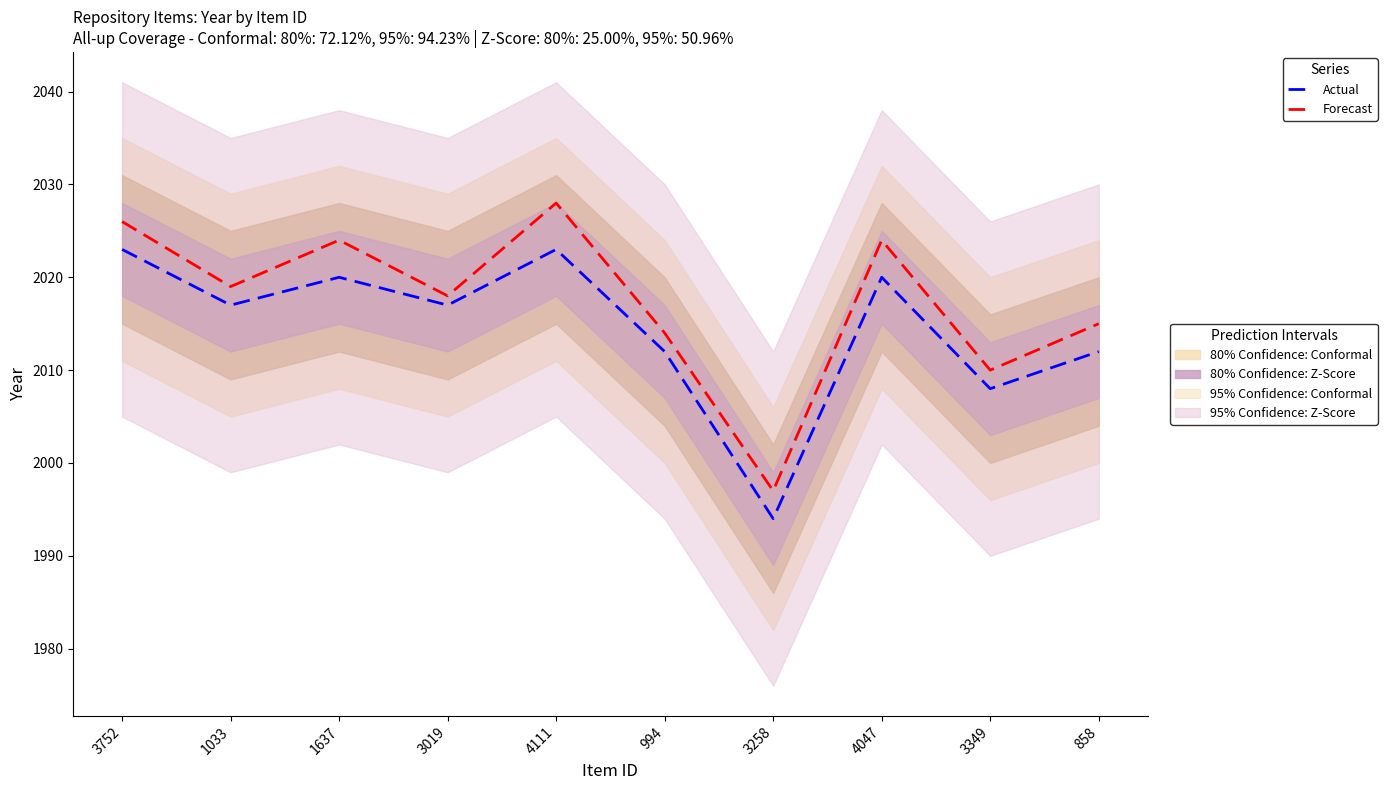

How many series are shown in this chart?

2